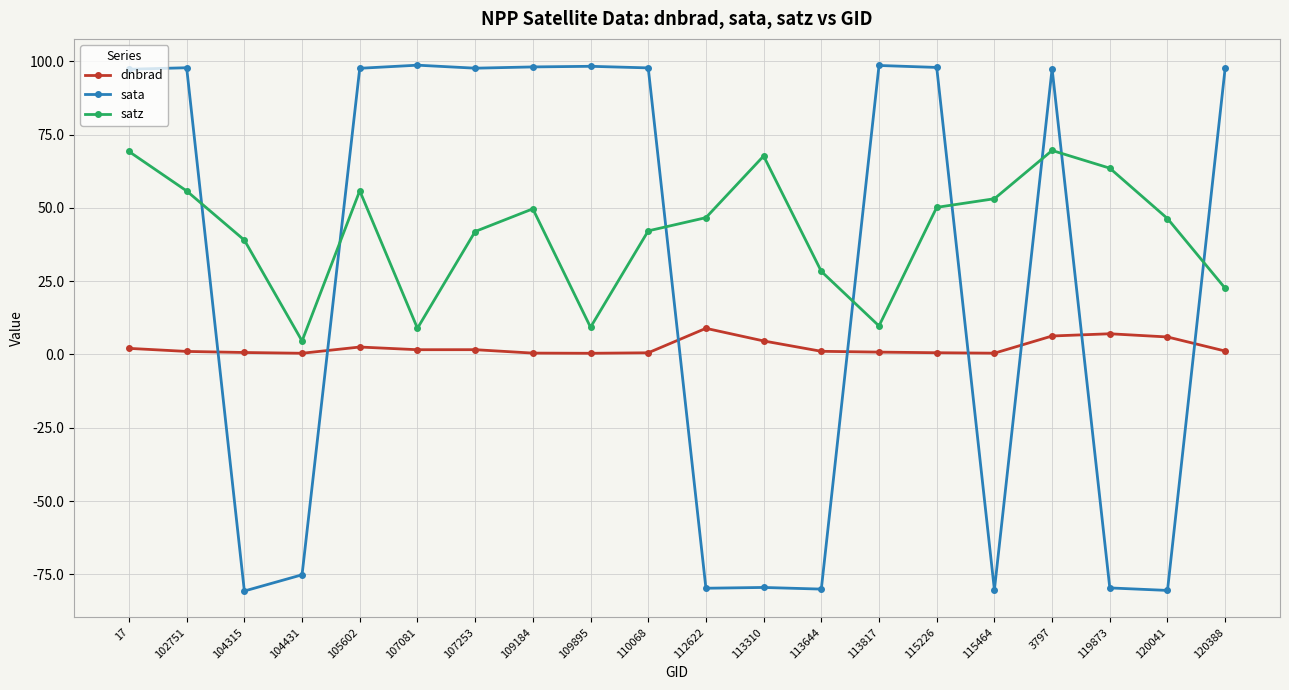

How many times do satz and sata cross each other?

8